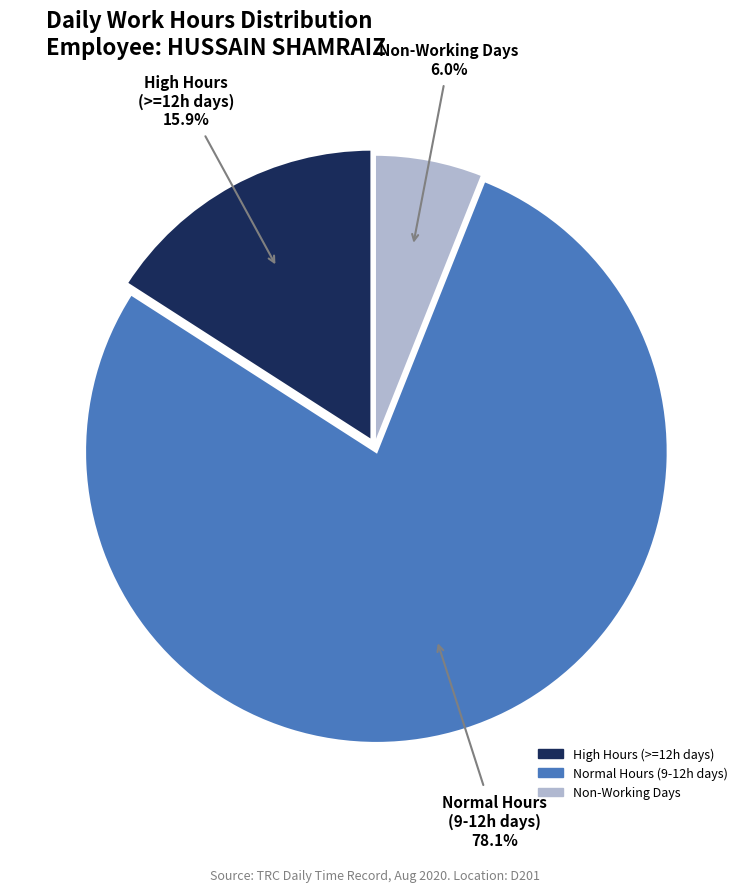

Does any single category account for the majority?

Yes